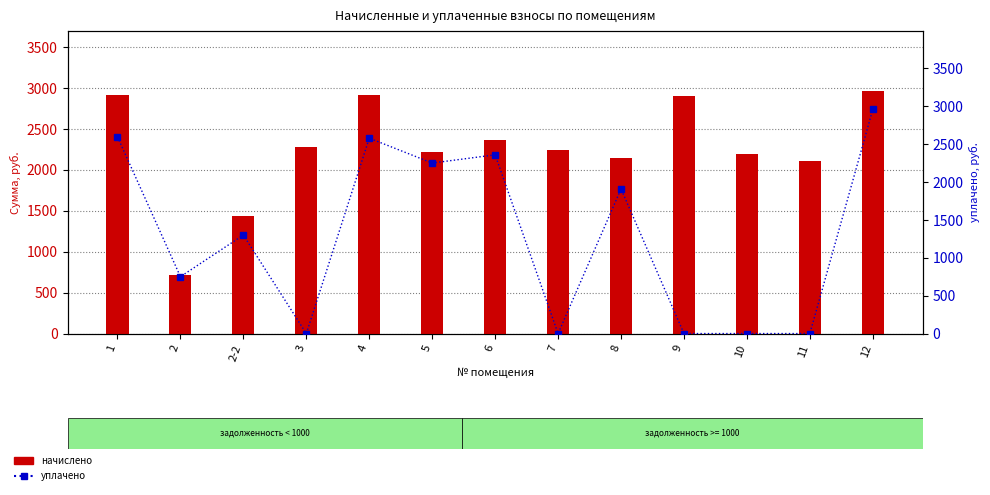

How many data points does each series have?

13